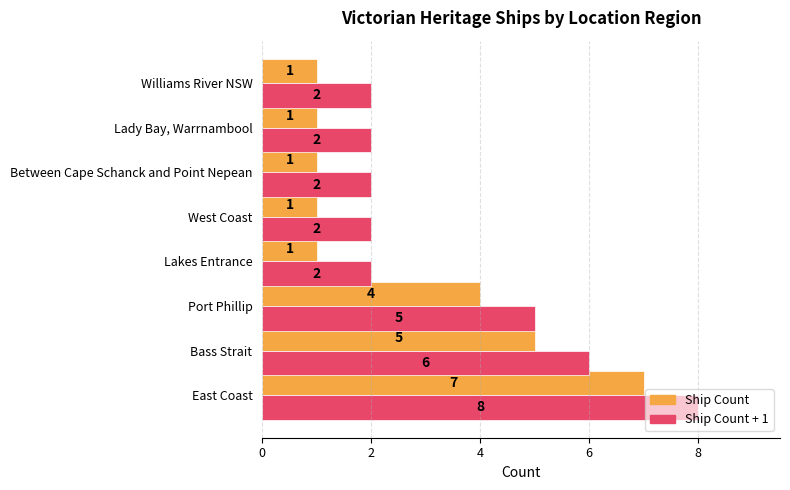

List the series in order of their peak value, lowest first.

Ship Count, Ship Count + 1